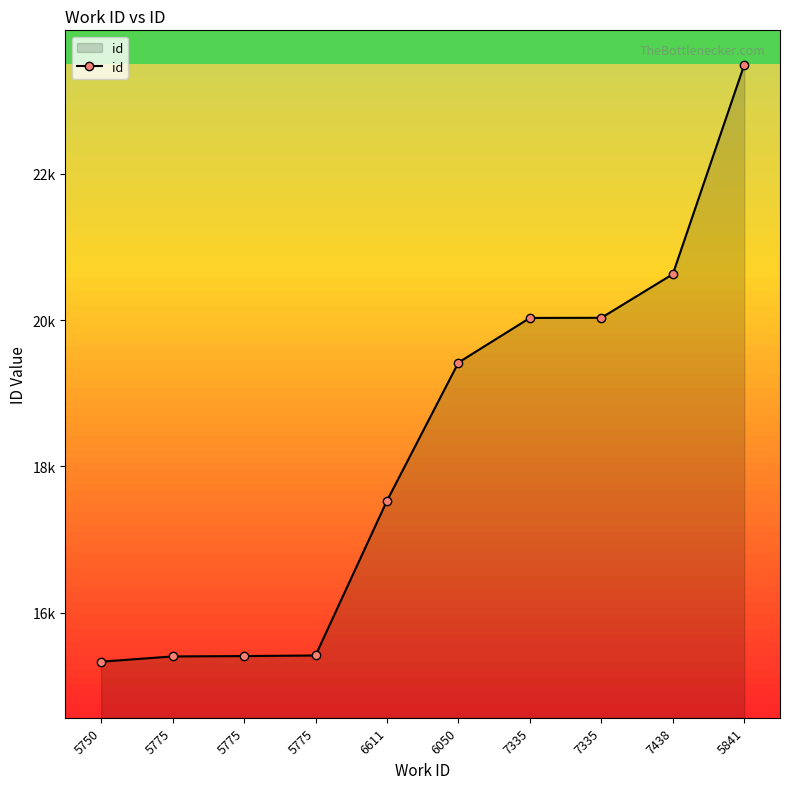

List the labels in order of value, largest first.

5841, 7438, 7335, 7335, 6050, 6611, 5775, 5775, 5775, 5750